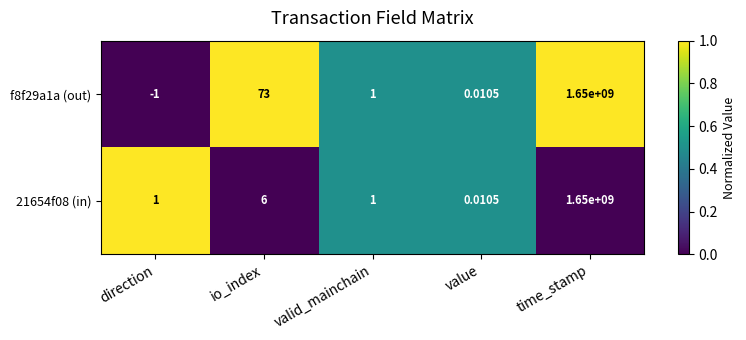

How many distinct data groups are displayed?

2